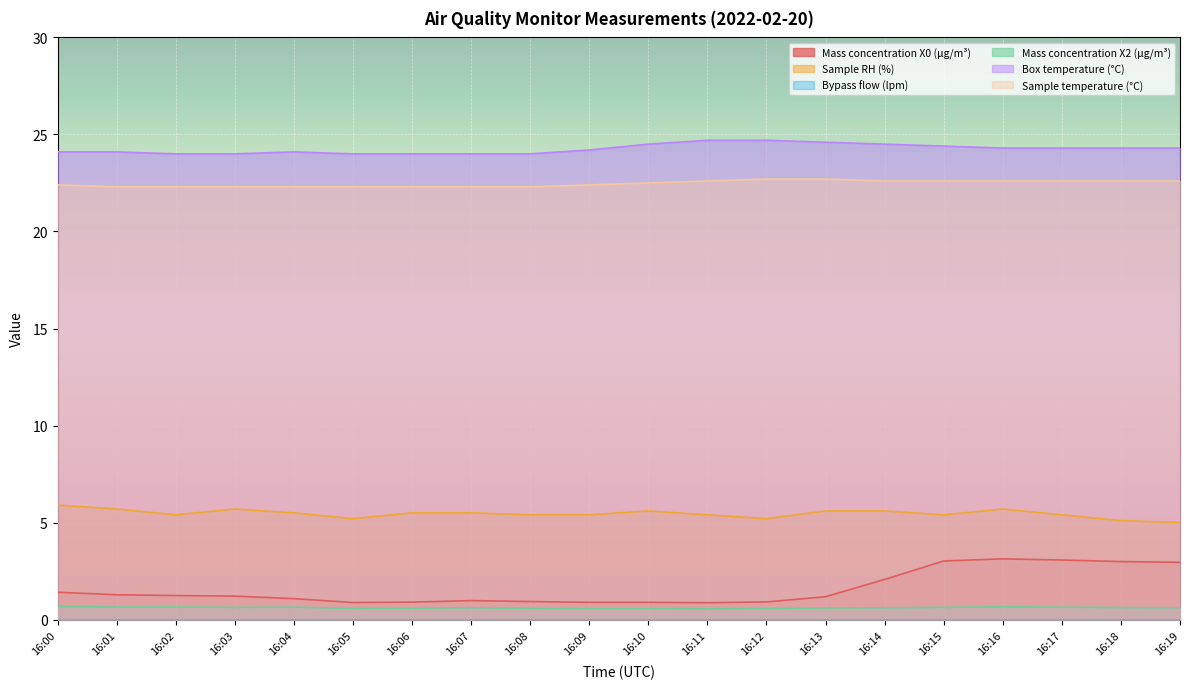

True or false: Sample RH (%) has a value of 1.5 at 16:01.

False